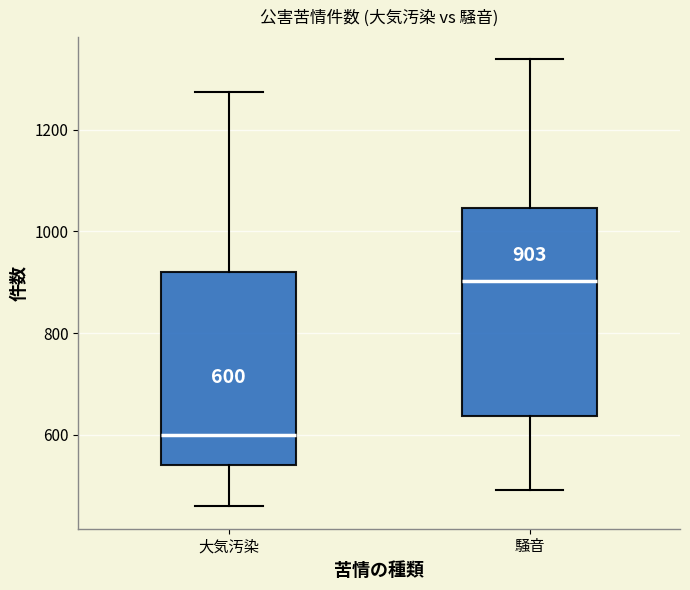

Which box's median line is the lowest?

大気汚染